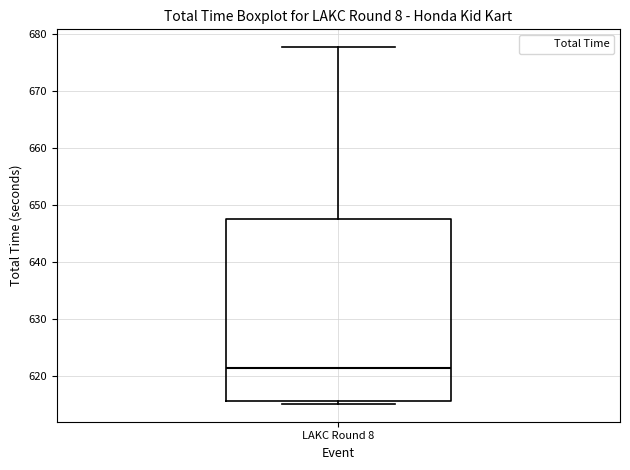

Transcribe this box plot: give where the median line is, the range the box spans, and where the two whiskers end, as read against the y-axis. The values are not printed on the chart, so give them approximately, as read against the axis.

median 621, box 616 to 648, whiskers 615 to 678